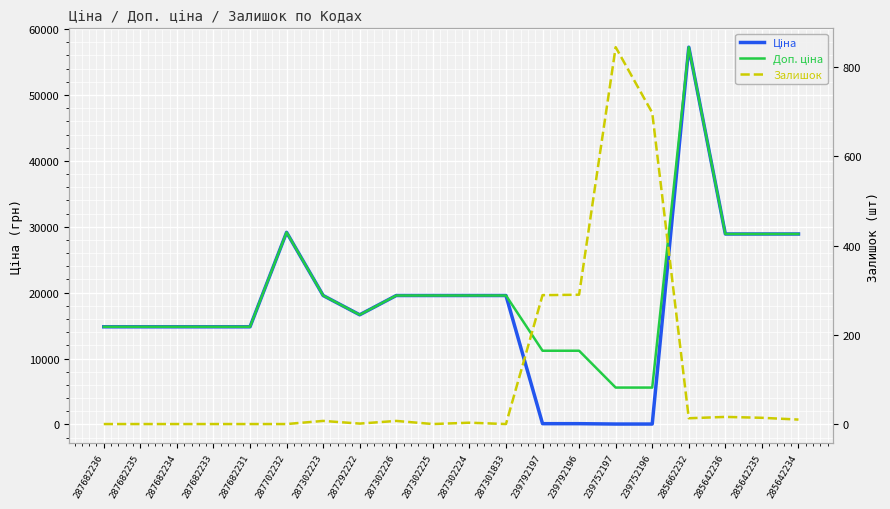

True or false: Залишок has more than 1 interior local peaks.

True